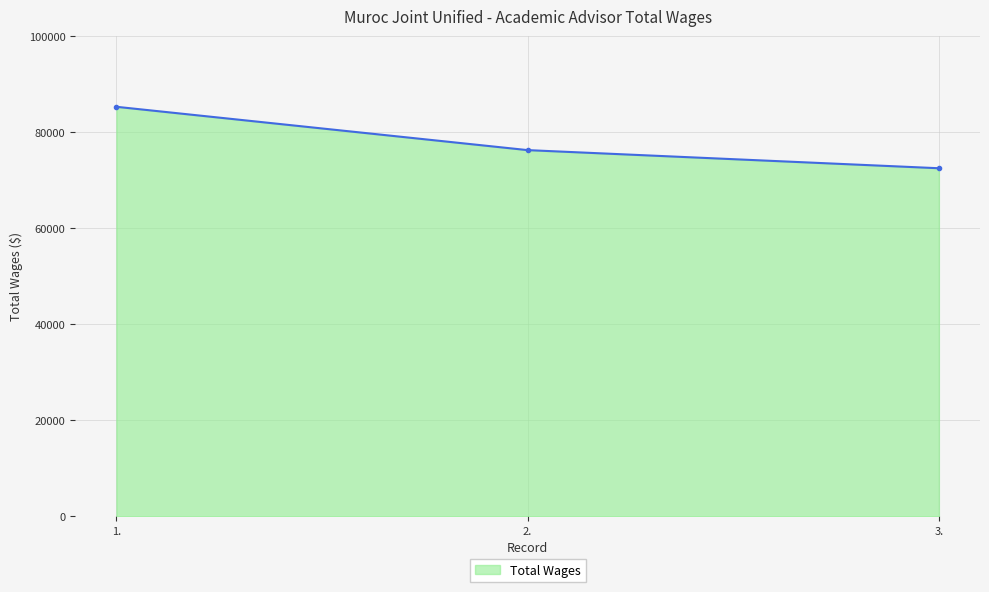

The chart shows a value of 85291 at 1.. True or false?

True